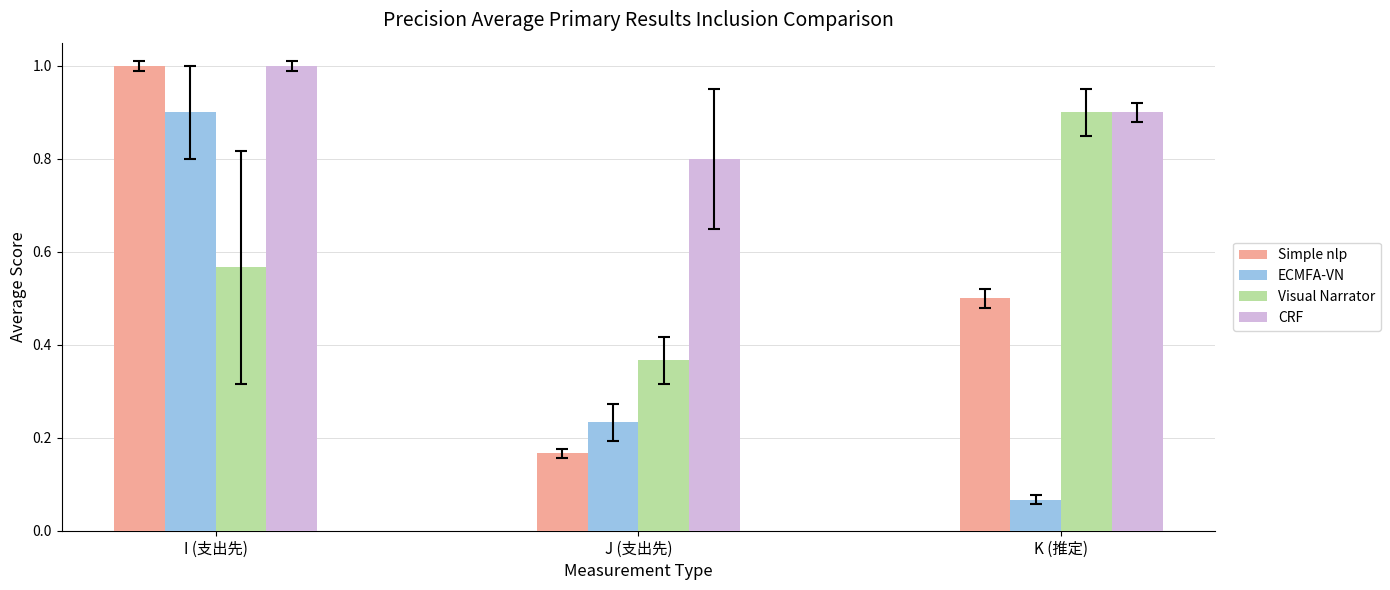

At which label does CRF reach its peak?

I (支出先)